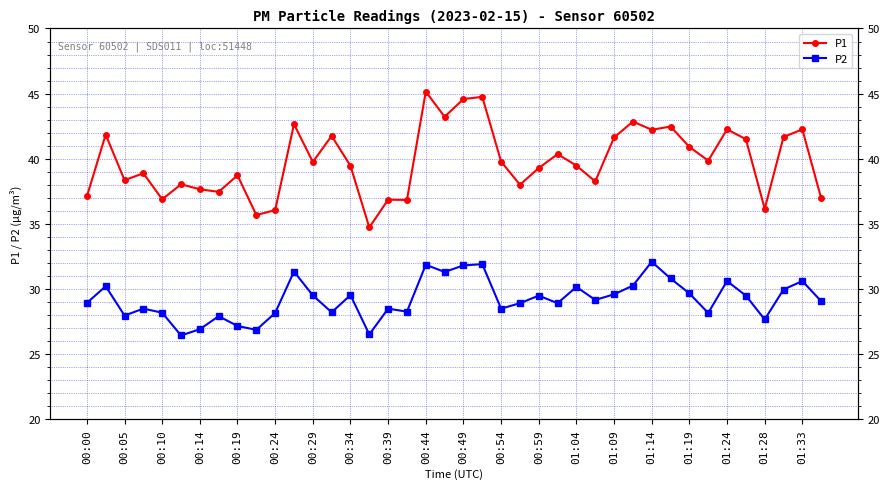

At which category does P2 reach its first local peak?

00:05